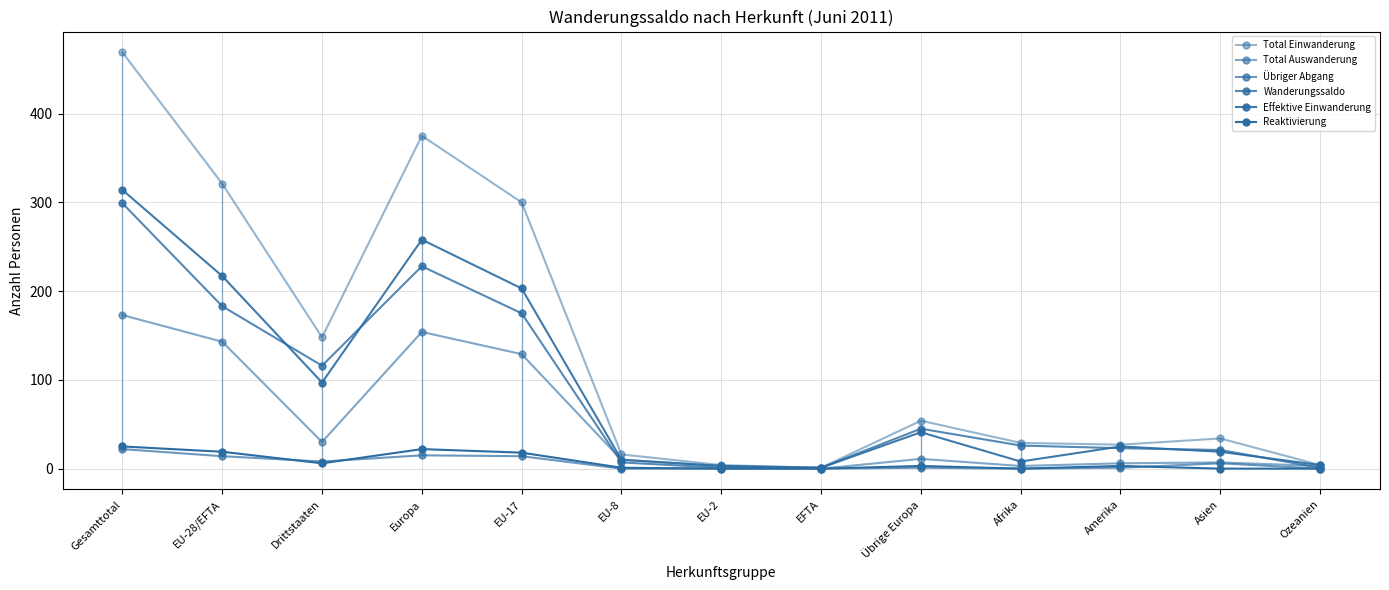

Is this an area chart (filled region under the line)?

No